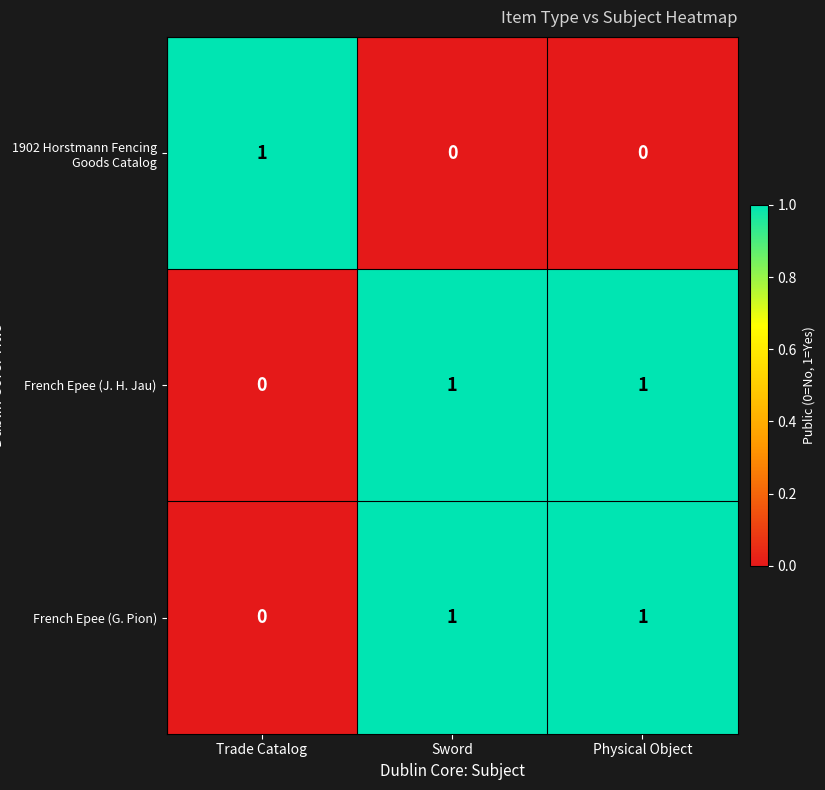

True or false: 1902 Horstmann Fencing Goods Catalog has a value of 1 at Sword.

False